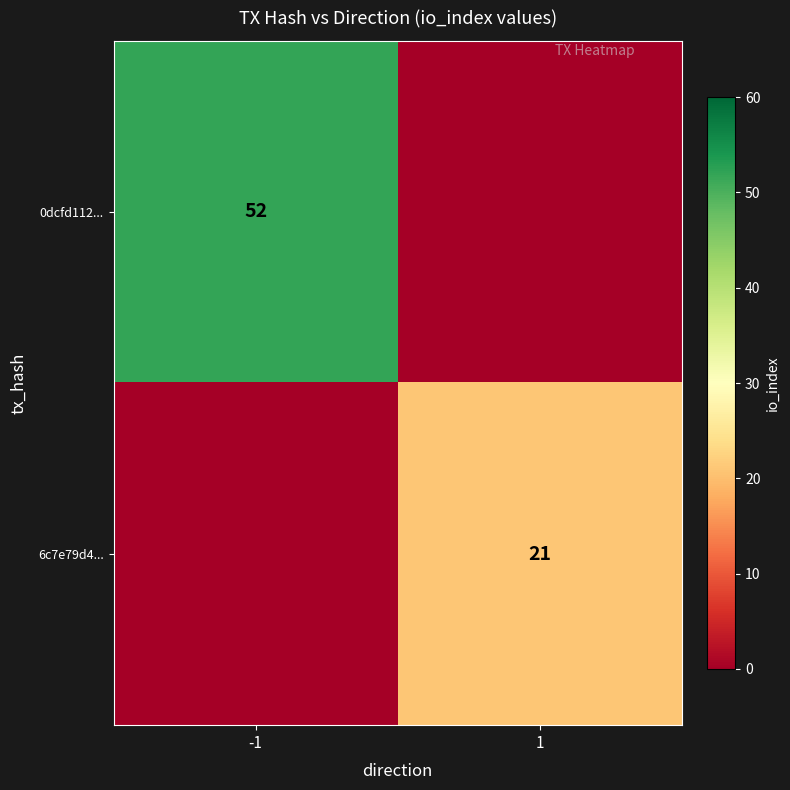

At which category is the sum across all series the highest?

-1